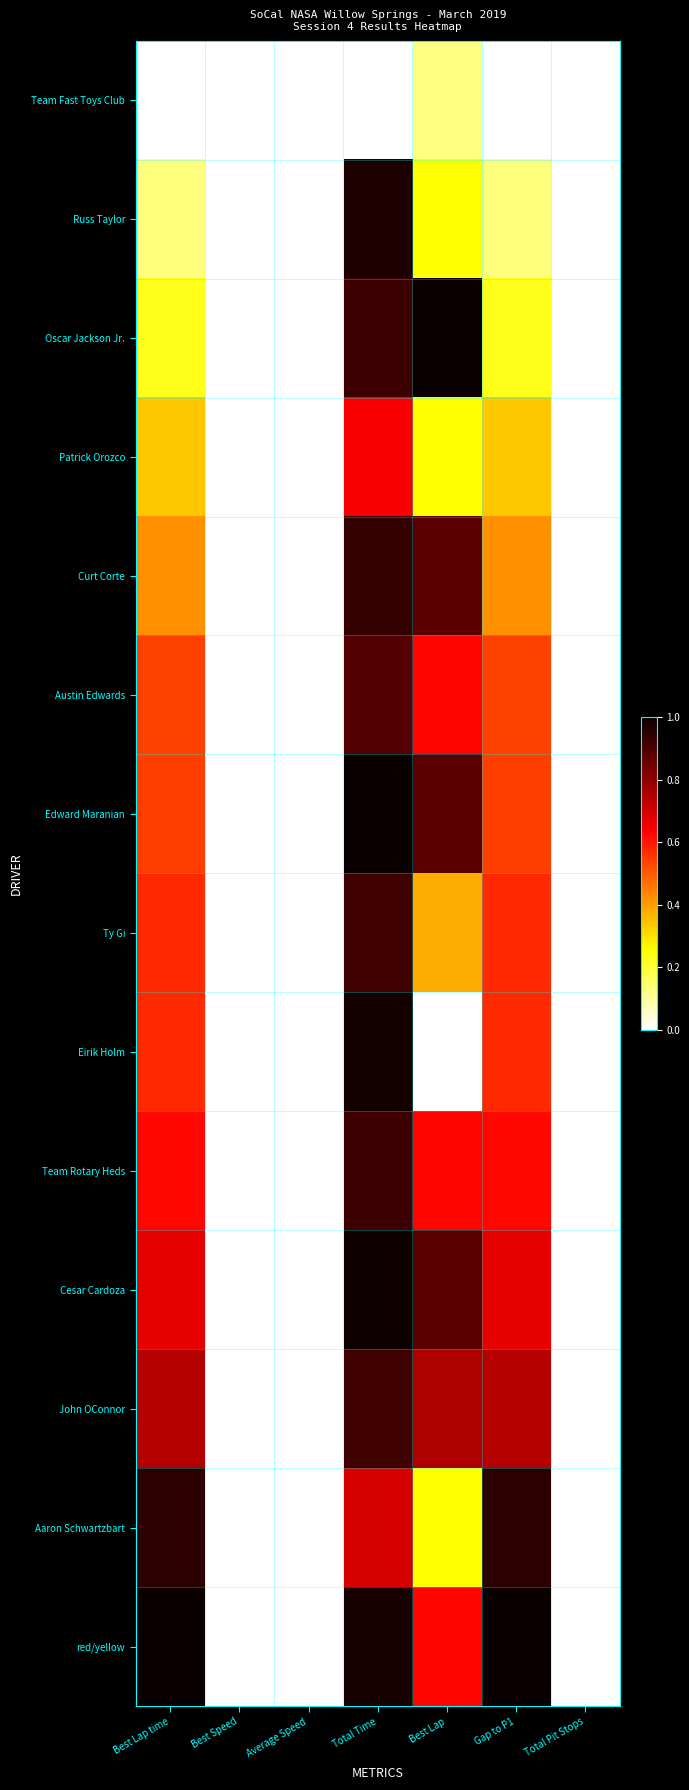

Reading right to left, what are all the values shown in this chart?

Team Fast Toys Club: Total Pit Stops=0.0	Gap to P1=0.0	Best Lap=0.1	Total Time=0.0	Average Speed=0.0	Best Speed=0.0	Best Lap time=0.0
Russ Taylor: Total Pit Stops=0.0	Gap to P1=0.1	Best Lap=0.2	Total Time=1.0	Average Speed=0.0	Best Speed=0.0	Best Lap time=0.1
Oscar Jackson Jr.: Total Pit Stops=0.0	Gap to P1=0.2	Best Lap=1.0	Total Time=0.9	Average Speed=0.0	Best Speed=0.0	Best Lap time=0.2
Patrick Orozco: Total Pit Stops=0.0	Gap to P1=0.3	Best Lap=0.2	Total Time=0.6	Average Speed=0.0	Best Speed=0.0	Best Lap time=0.3
Curt Corte: Total Pit Stops=0.0	Gap to P1=0.4	Best Lap=0.9	Total Time=0.9	Average Speed=0.0	Best Speed=0.0	Best Lap time=0.4
Austin Edwards: Total Pit Stops=0.0	Gap to P1=0.5	Best Lap=0.6	Total Time=0.9	Average Speed=0.0	Best Speed=0.0	Best Lap time=0.5
Edward Maranian: Total Pit Stops=0.0	Gap to P1=0.5	Best Lap=0.9	Total Time=1.0	Average Speed=0.0	Best Speed=0.0	Best Lap time=0.5
Ty Gi: Total Pit Stops=0.0	Gap to P1=0.6	Best Lap=0.4	Total Time=0.9	Average Speed=0.0	Best Speed=0.0	Best Lap time=0.6
Eirik Holm: Total Pit Stops=0.0	Gap to P1=0.6	Best Lap=0.0	Total Time=1.0	Average Speed=0.0	Best Speed=0.0	Best Lap time=0.6
Team Rotary Heds: Total Pit Stops=0.0	Gap to P1=0.6	Best Lap=0.6	Total Time=0.9	Average Speed=0.0	Best Speed=0.0	Best Lap time=0.6
Cesar Cardoza: Total Pit Stops=0.0	Gap to P1=0.7	Best Lap=0.9	Total Time=1.0	Average Speed=0.0	Best Speed=0.0	Best Lap time=0.7
John OConnor: Total Pit Stops=0.0	Gap to P1=0.7	Best Lap=0.8	Total Time=0.9	Average Speed=0.0	Best Speed=0.0	Best Lap time=0.7
Aaron Schwartzbart: Total Pit Stops=0.0	Gap to P1=0.9	Best Lap=0.2	Total Time=0.7	Average Speed=0.0	Best Speed=0.0	Best Lap time=0.9
red/yellow: Total Pit Stops=0.0	Gap to P1=1.0	Best Lap=0.6	Total Time=1.0	Average Speed=0.0	Best Speed=0.0	Best Lap time=1.0